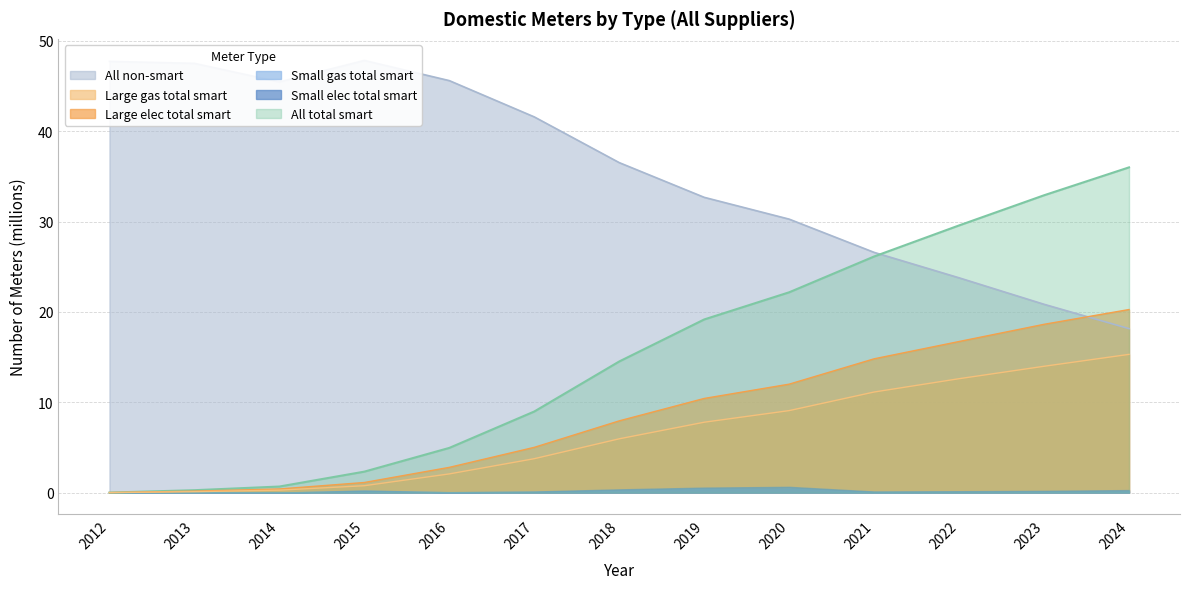

Between 2024 and 2018, which is larger?

2024